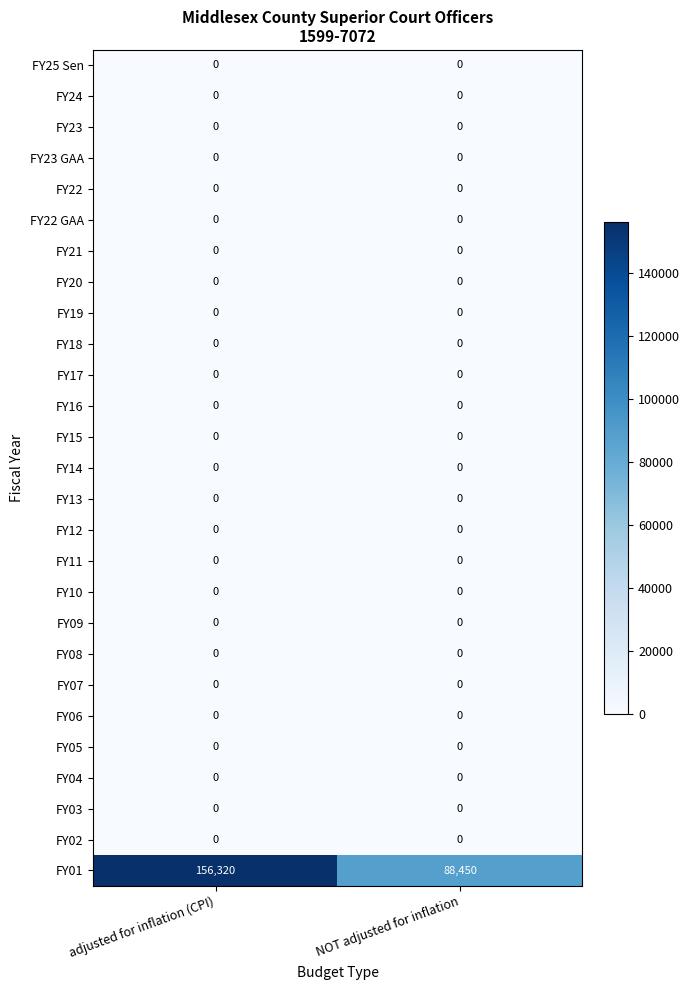

The FY25 Sen series shows 0 at NOT adjusted for inflation. True or false?

True